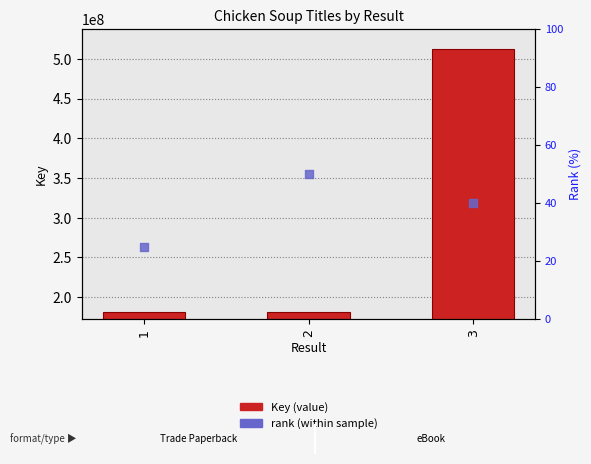

Which series has the largest total across all categories?

Key